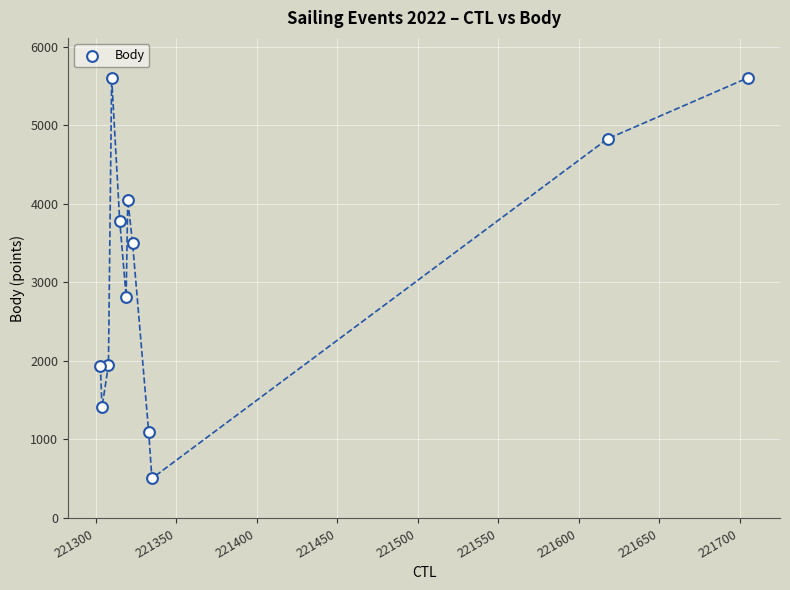

What Y value in the scatter plot is closest to 3049?

2814